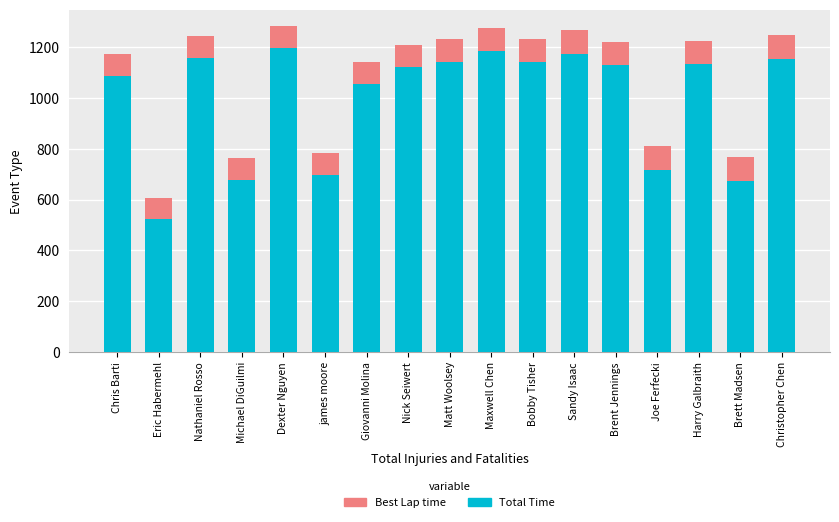

The Total Time series shows 374.0 at Maxwell Chen. True or false?

False